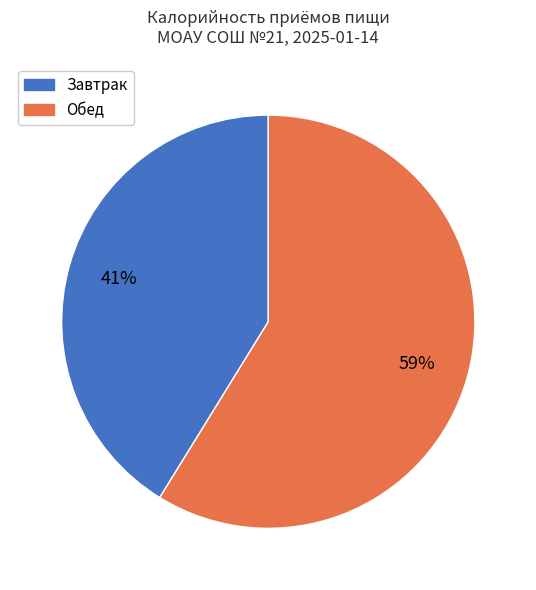

To the nearest percent, what portion does Обед represent?

59%